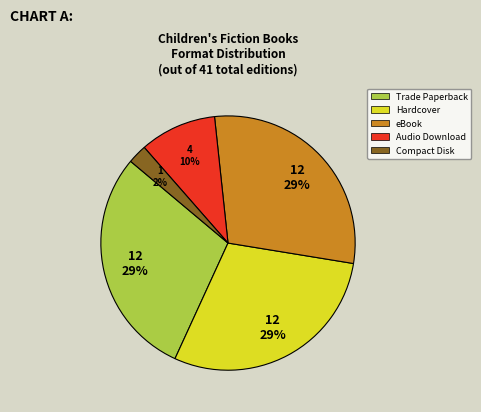

To the nearest percent, what is the average slice percentage?

20%